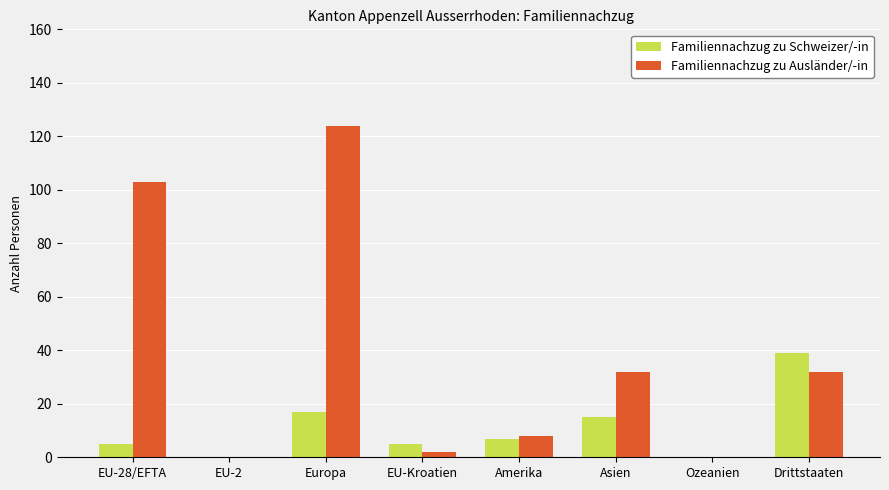

At which category does the chart reach its peak across all series?

Europa